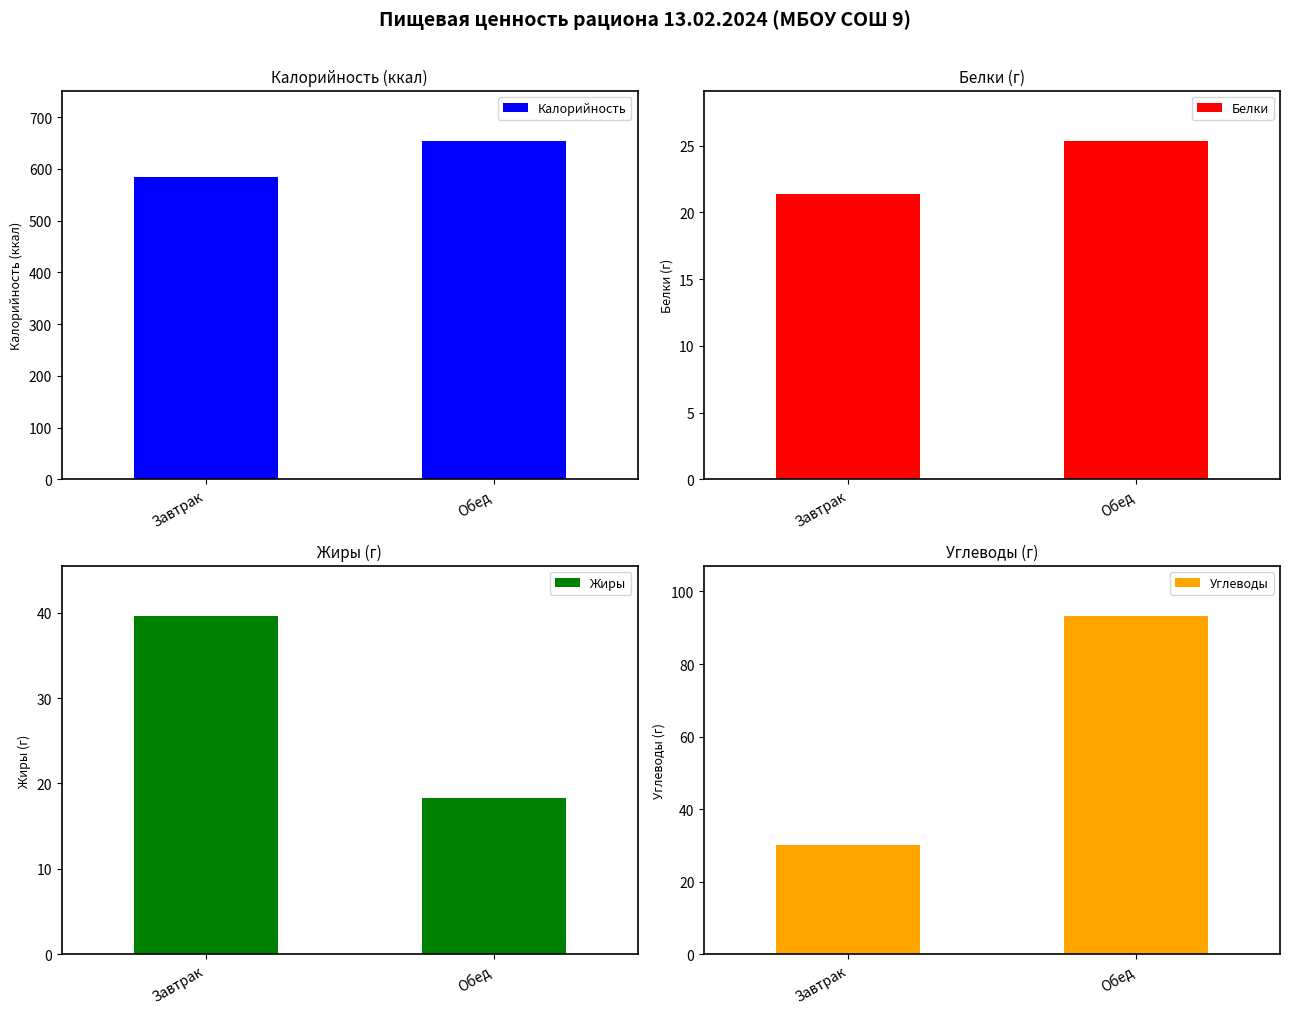

What is the sum of the Углеводы values at Завтрак and Обед?

123.4